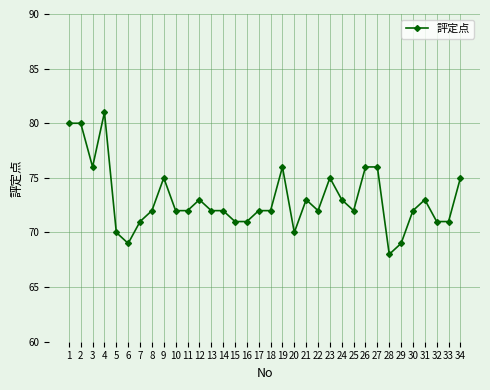

Reading left to right, transcribe all the data shown in this chart.

1=80	2=80	3=76	4=81	5=70	6=69	7=71	8=72	9=75	10=72	11=72	12=73	13=72	14=72	15=71	16=71	17=72	18=72	19=76	20=70	21=73	22=72	23=75	24=73	25=72	26=76	27=76	28=68	29=69	30=72	31=73	32=71	33=71	34=75